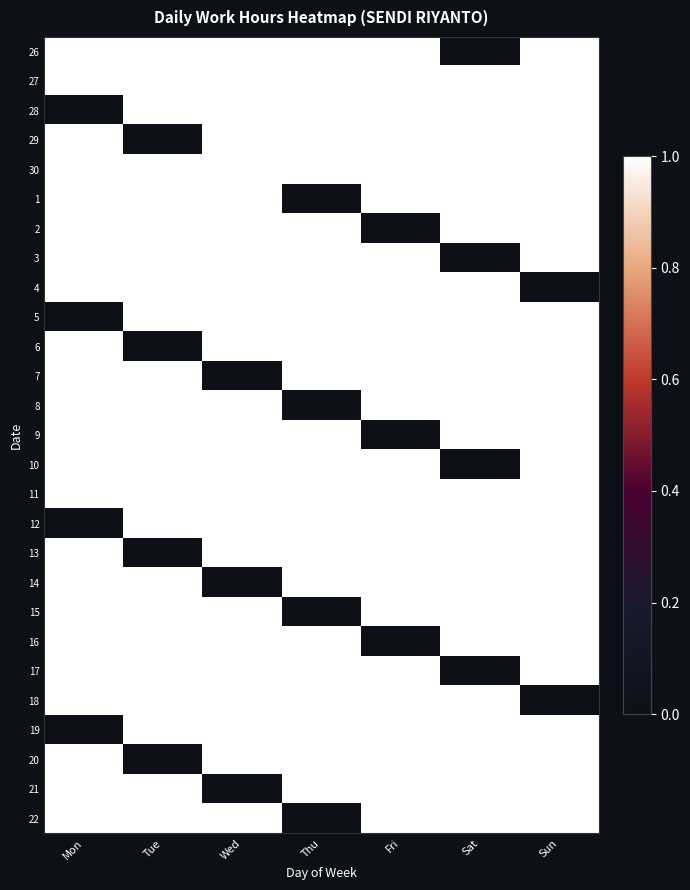

What is the difference between the highest and lowest values at Tue?

1